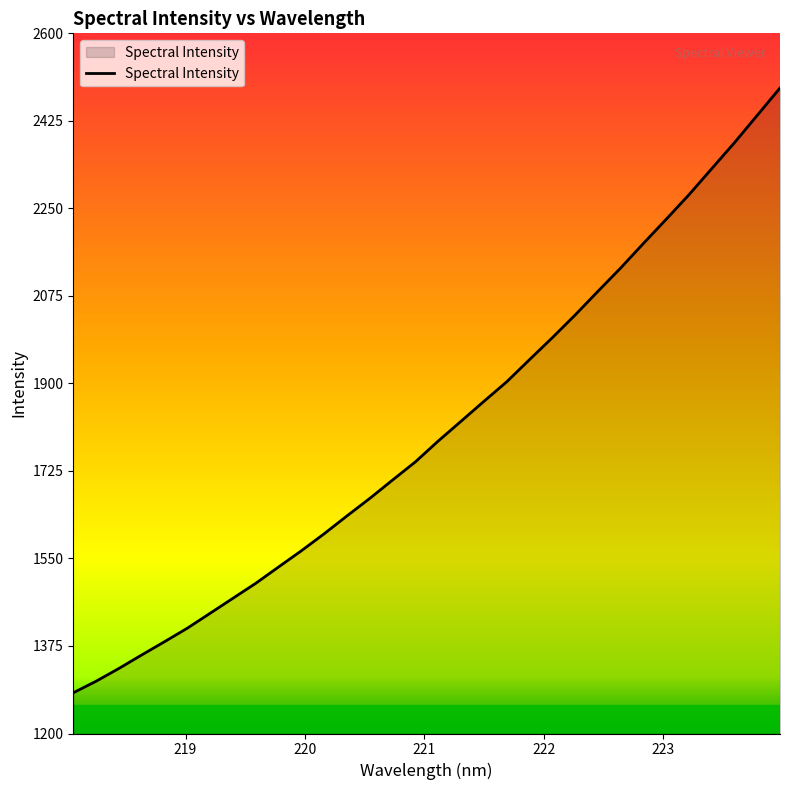

What is the minimum value shown in the chart?

1281.4